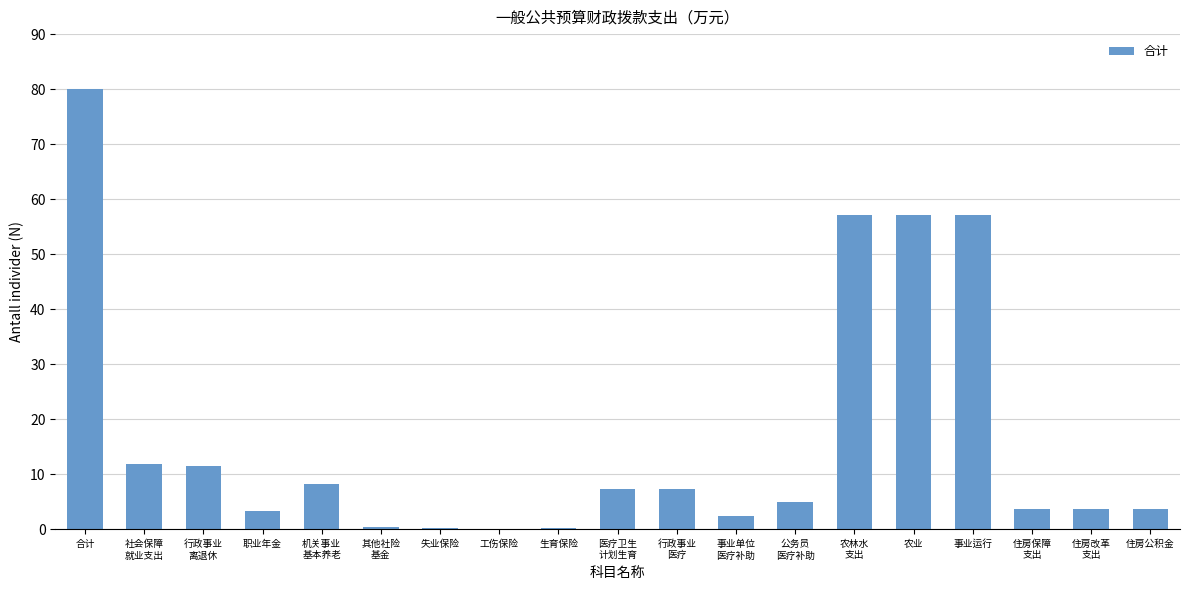

What is the maximum value shown in the chart?

80.0